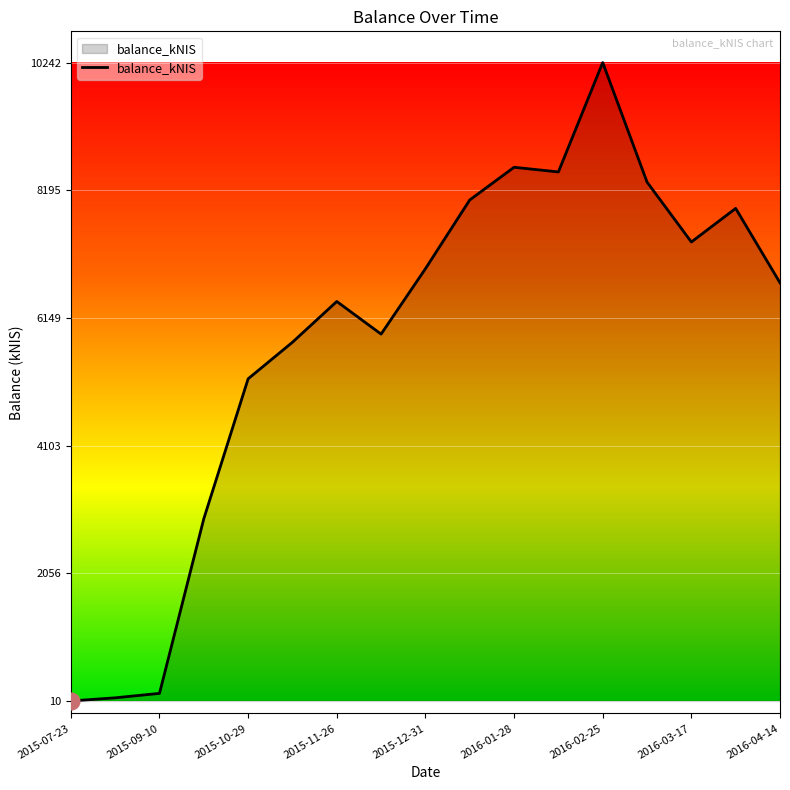

What is the difference between the maximum and minimum values?

10231.9